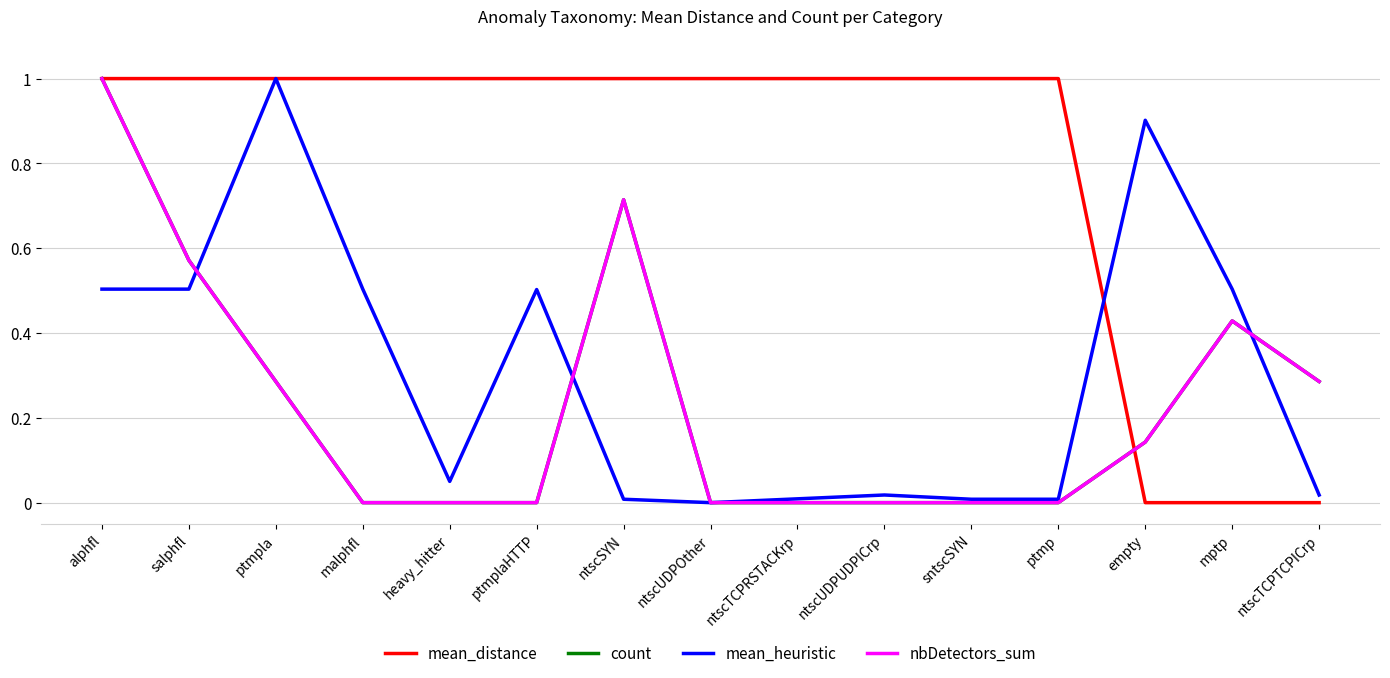

How many mean_distance values are between 1 and 2?

12